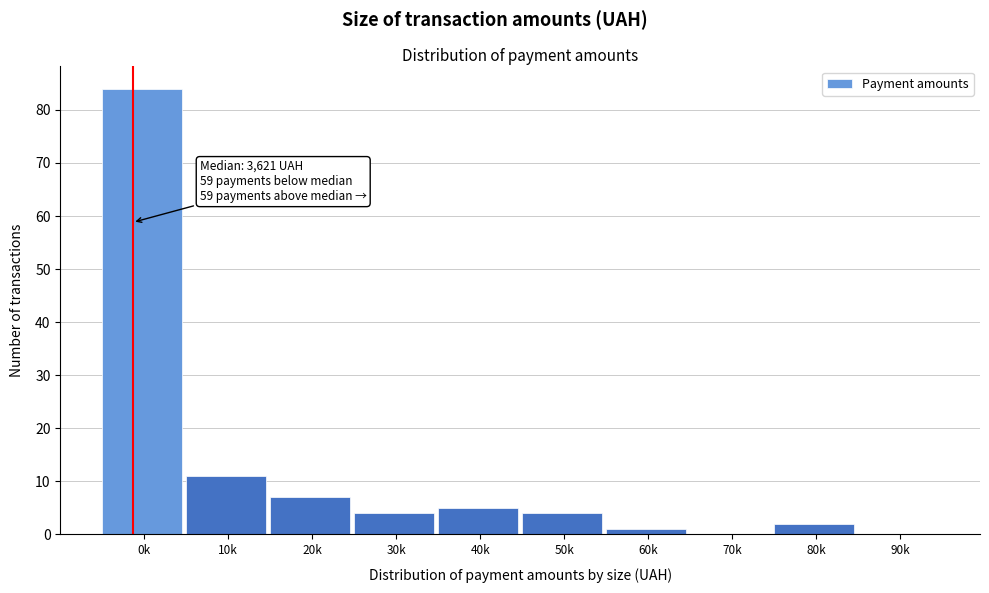

Reading left to right, what are all the values shown in this chart?

0k=84	10k=11	20k=7	30k=4	40k=5	50k=4	60k=1	70k=0	80k=2	90k=0